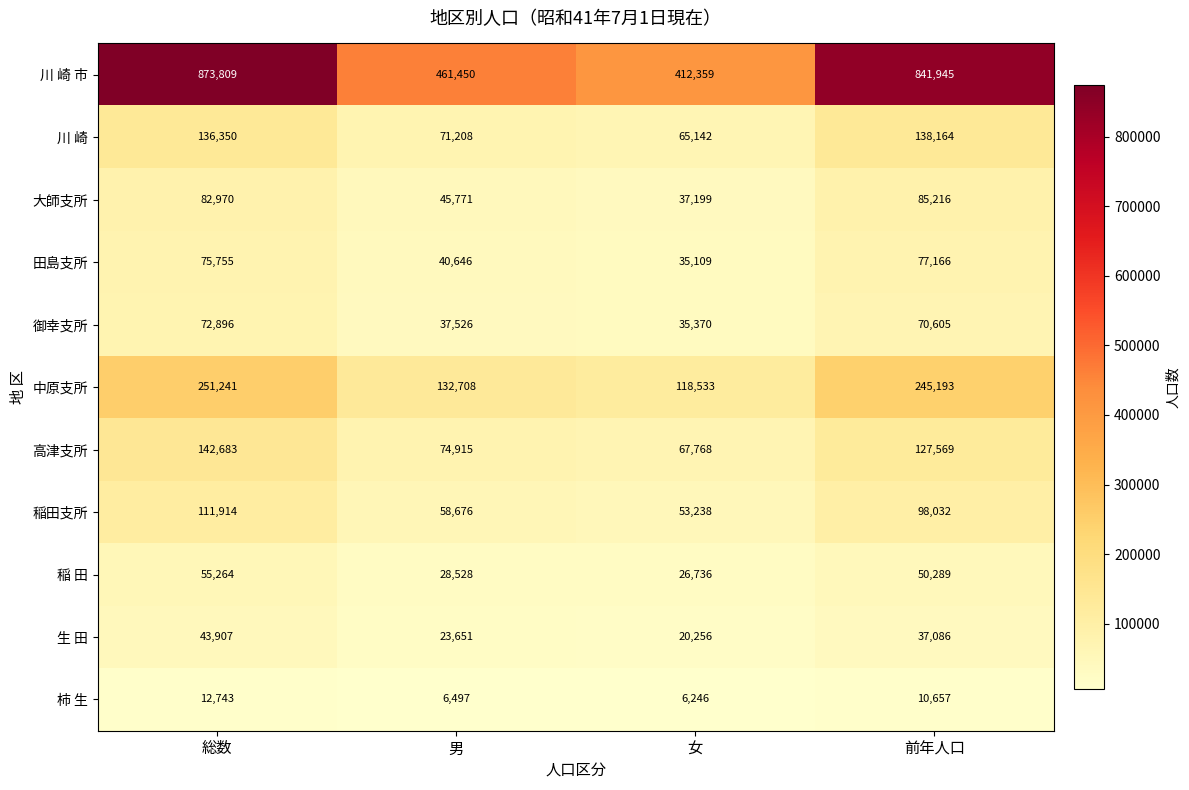

Is it true that 高津支所 equals 67768 at 女?

True